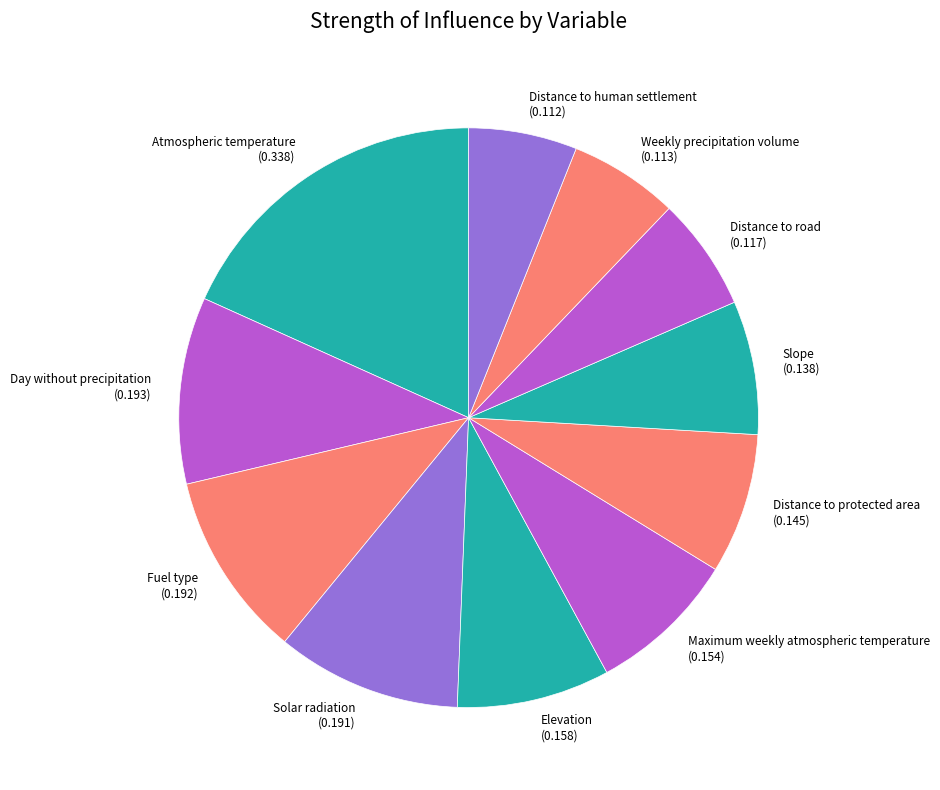

Combined, do Elevation (0.158) and Fuel type (0.192) account for over 50%?

No